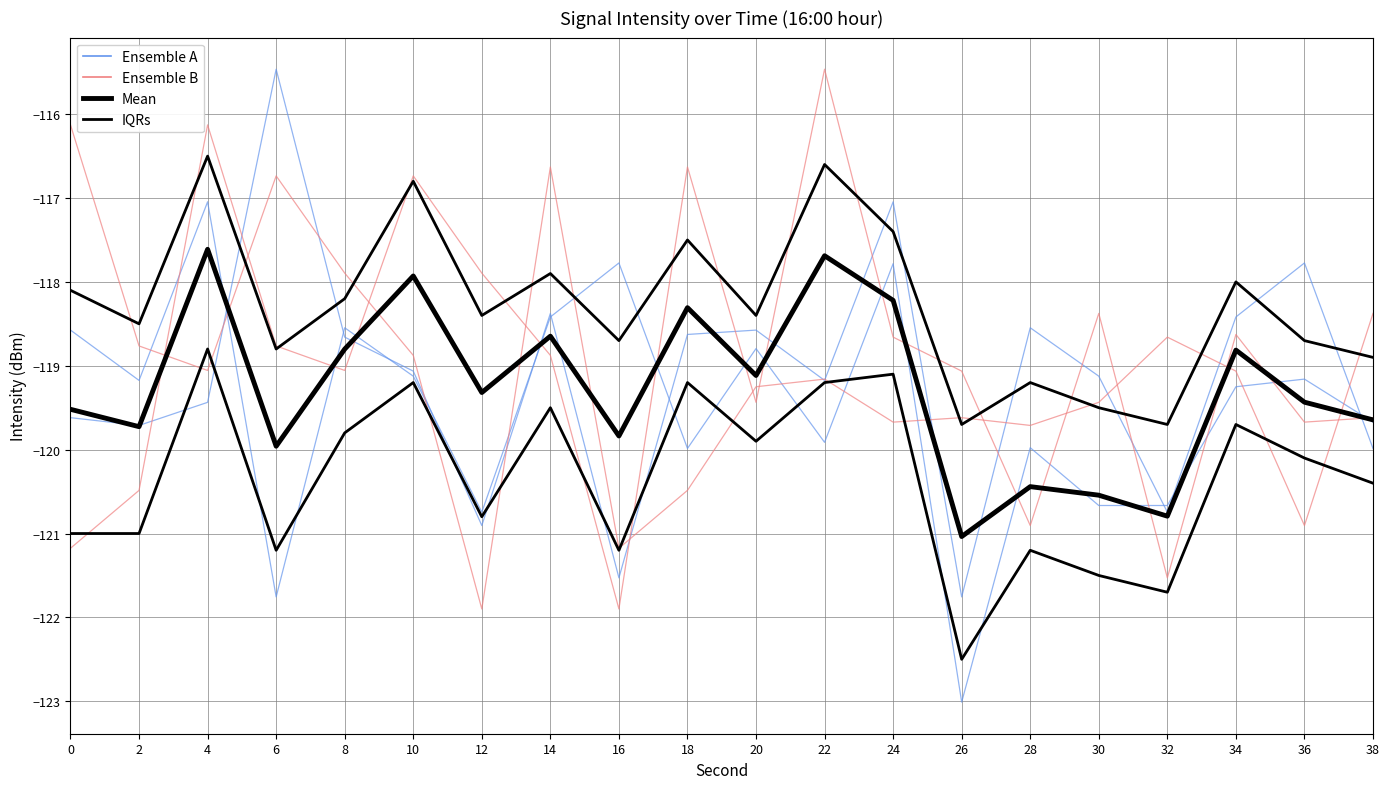

At which category is the sum across all series the highest?

6